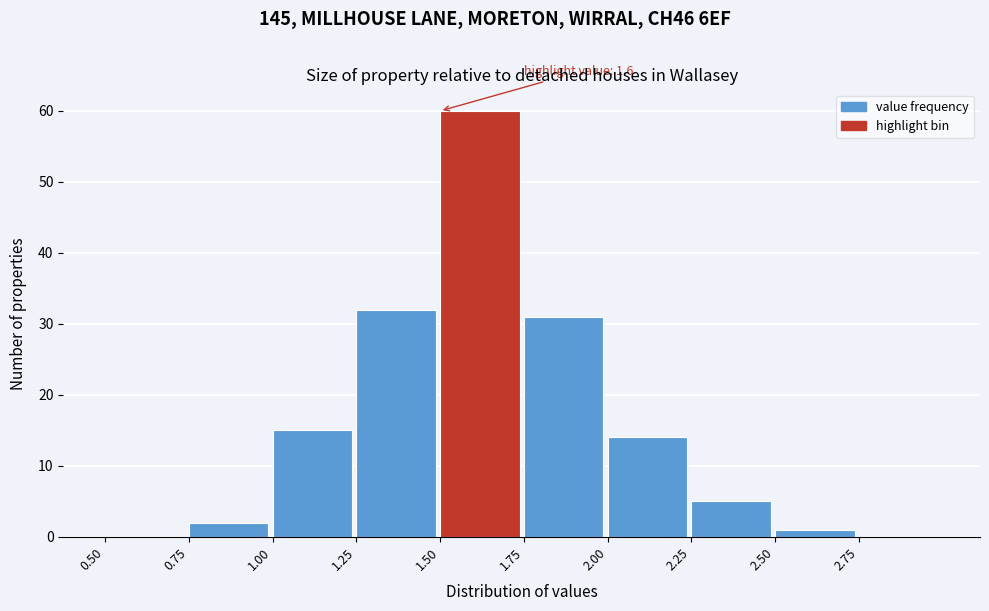

Which range on the x-axis has the tallest bar?

1.50 to 1.75